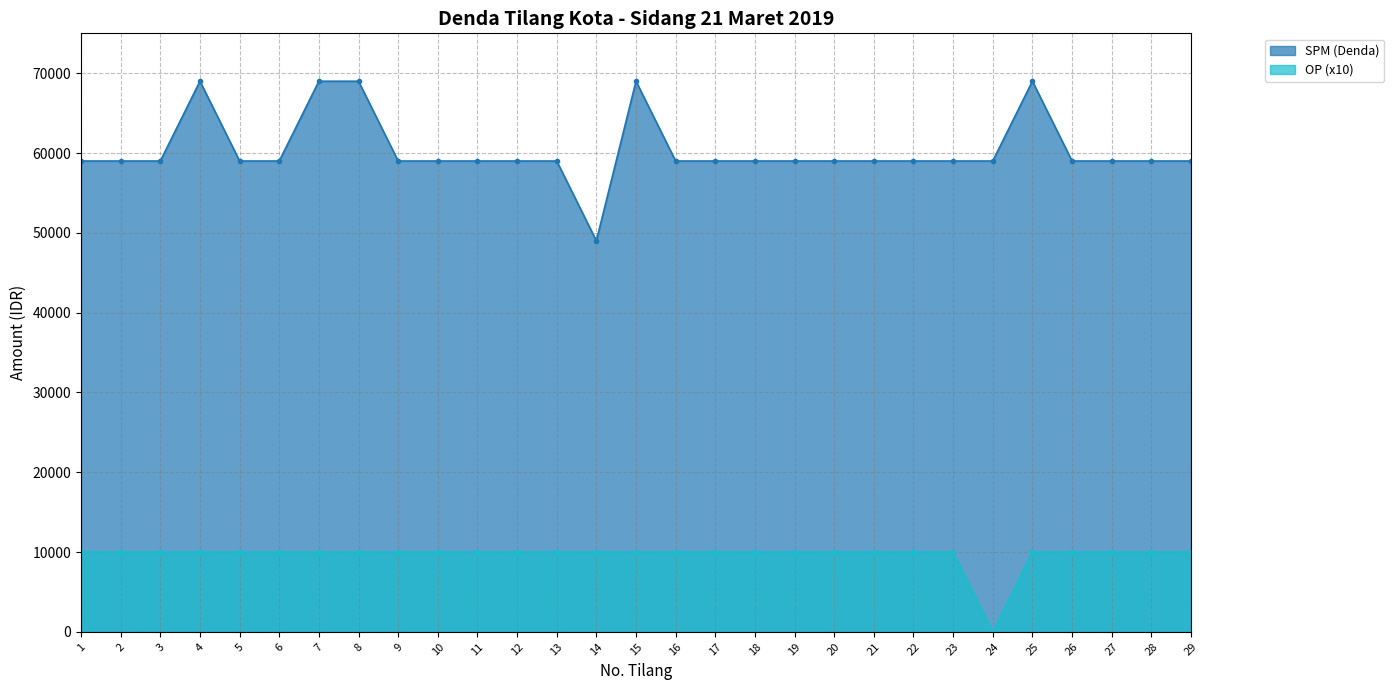

At how many categories does at least one series exceed 13543?

29